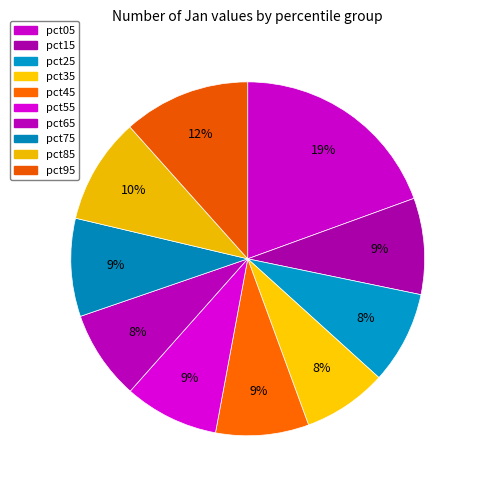

Which slice is the largest?

pct05